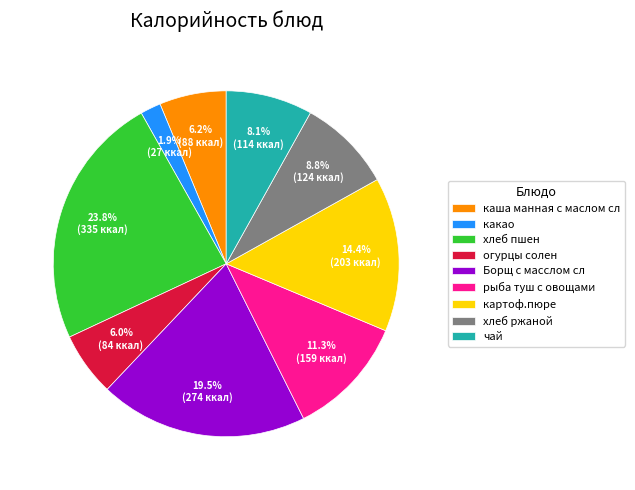

Count the number of slices in the pie.

9